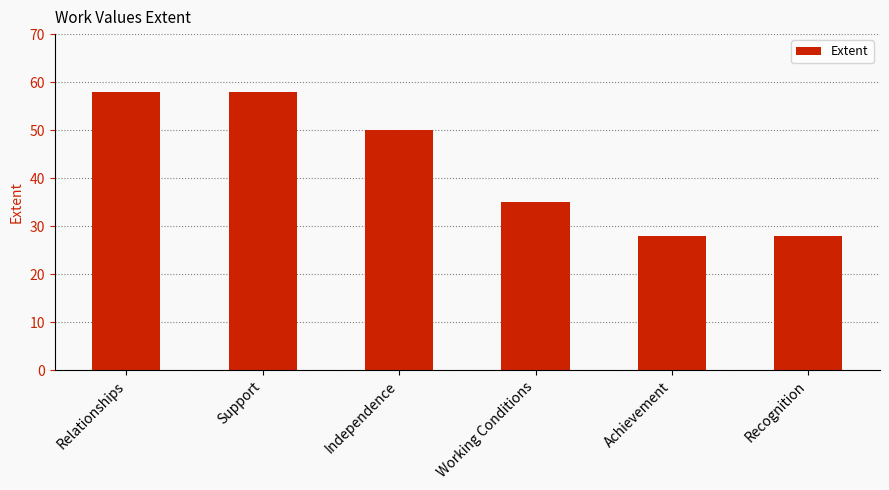

What is the smallest value displayed?

28